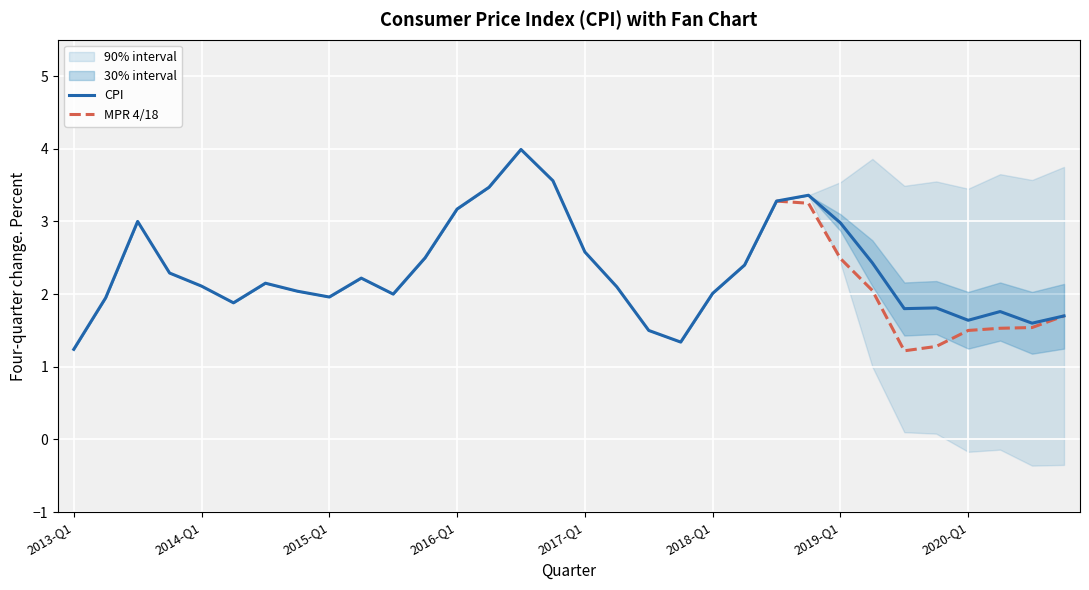

Reading left to right, what are all the values shown in this chart?

CPI: 1.2	1.9	3.0	2.3	2.1	1.9	2.1	2.0	2.0	2.2	2.0	2.5	3.2	3.5	4.0	3.6	2.6	2.1	1.5	1.3	2.0	2.4	3.3	3.4	3.0	2.4	1.8	1.8	1.6	1.8	1.6	1.7
Lower_90: 1.2	1.9	3.0	2.3	2.1	1.9	2.1	2.0	2.0	2.2	2.0	2.5	3.2	3.5	4.0	3.6	2.6	2.1	1.5	1.3	2.0	2.4	3.3	3.4	2.4	1.0	0.1	0.1	-0.2	-0.1	-0.4	-0.3
Lower_30: 1.2	1.9	3.0	2.3	2.1	1.9	2.1	2.0	2.0	2.2	2.0	2.5	3.2	3.5	4.0	3.6	2.6	2.1	1.5	1.3	2.0	2.4	3.3	3.4	2.9	2.1	1.4	1.4	1.2	1.4	1.2	1.2
Upper_30: 1.2	1.9	3.0	2.3	2.1	1.9	2.1	2.0	2.0	2.2	2.0	2.5	3.2	3.5	4.0	3.6	2.6	2.1	1.5	1.3	2.0	2.4	3.3	3.4	3.1	2.7	2.2	2.2	2.0	2.2	2.0	2.1
Upper_90: 1.2	1.9	3.0	2.3	2.1	1.9	2.1	2.0	2.0	2.2	2.0	2.5	3.2	3.5	4.0	3.6	2.6	2.1	1.5	1.3	2.0	2.4	3.3	3.4	3.5	3.9	3.5	3.5	3.5	3.6	3.6	3.8